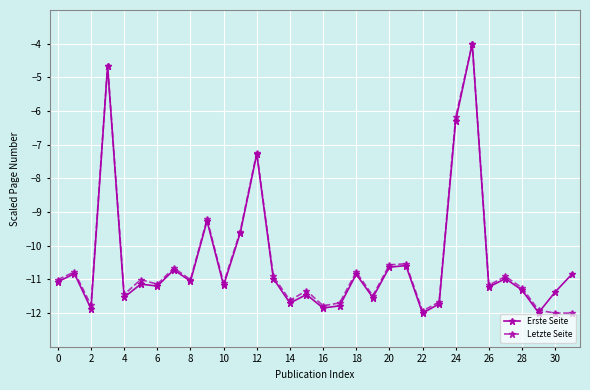

What is the maximum value for Erste Seite?

-4.0